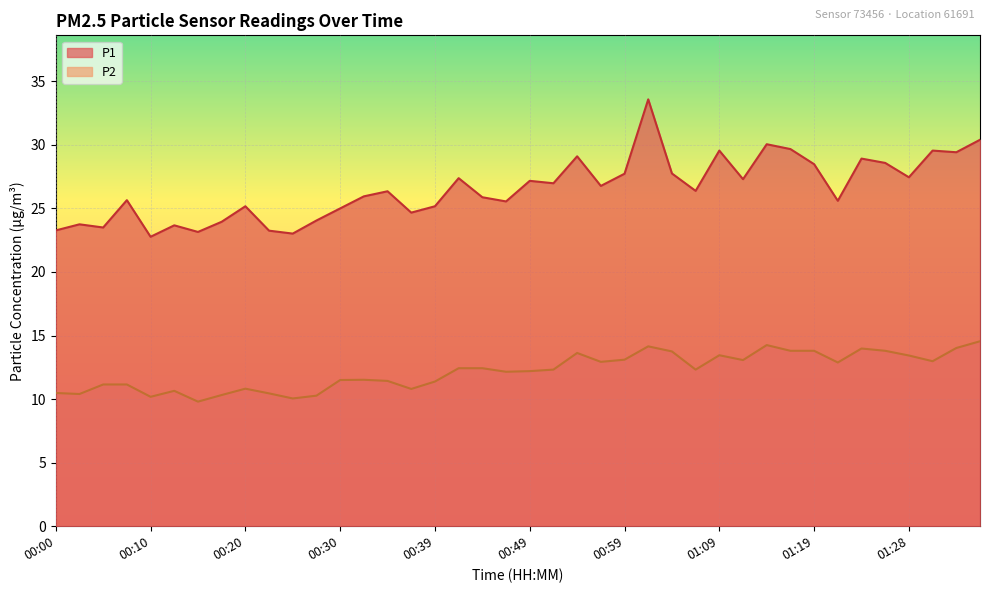

How many values in the P2 series exceed 12?

23